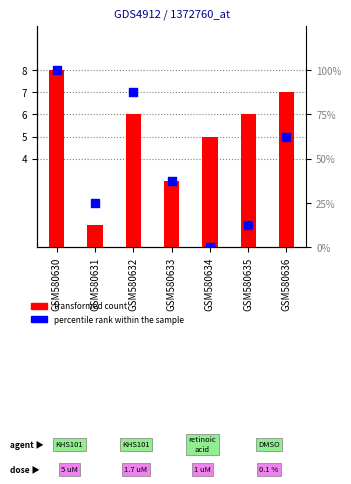

Is the value of percentile rank within the sample at GSM580630 greater than the value of transformed count at GSM580631?

Yes